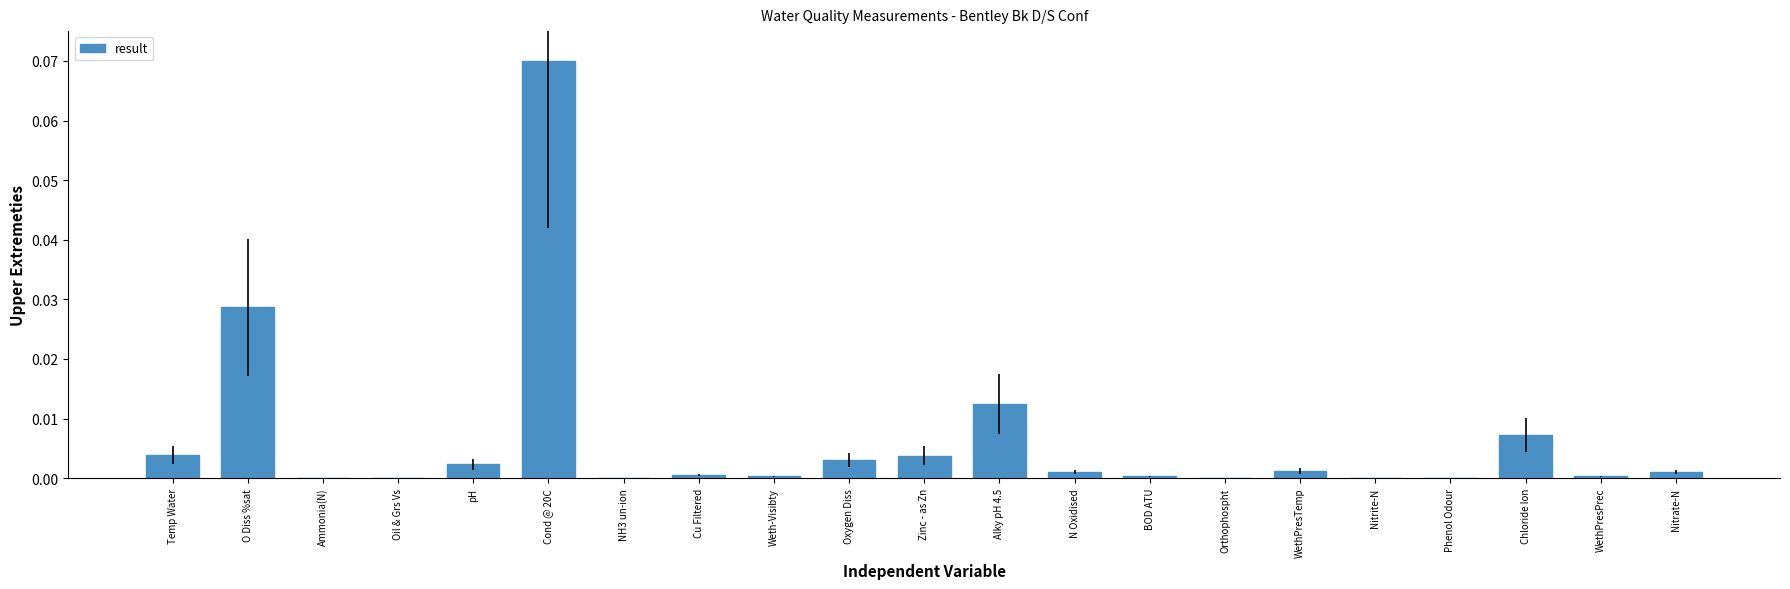

Which category has the highest value across all series?

Cond @ 20C